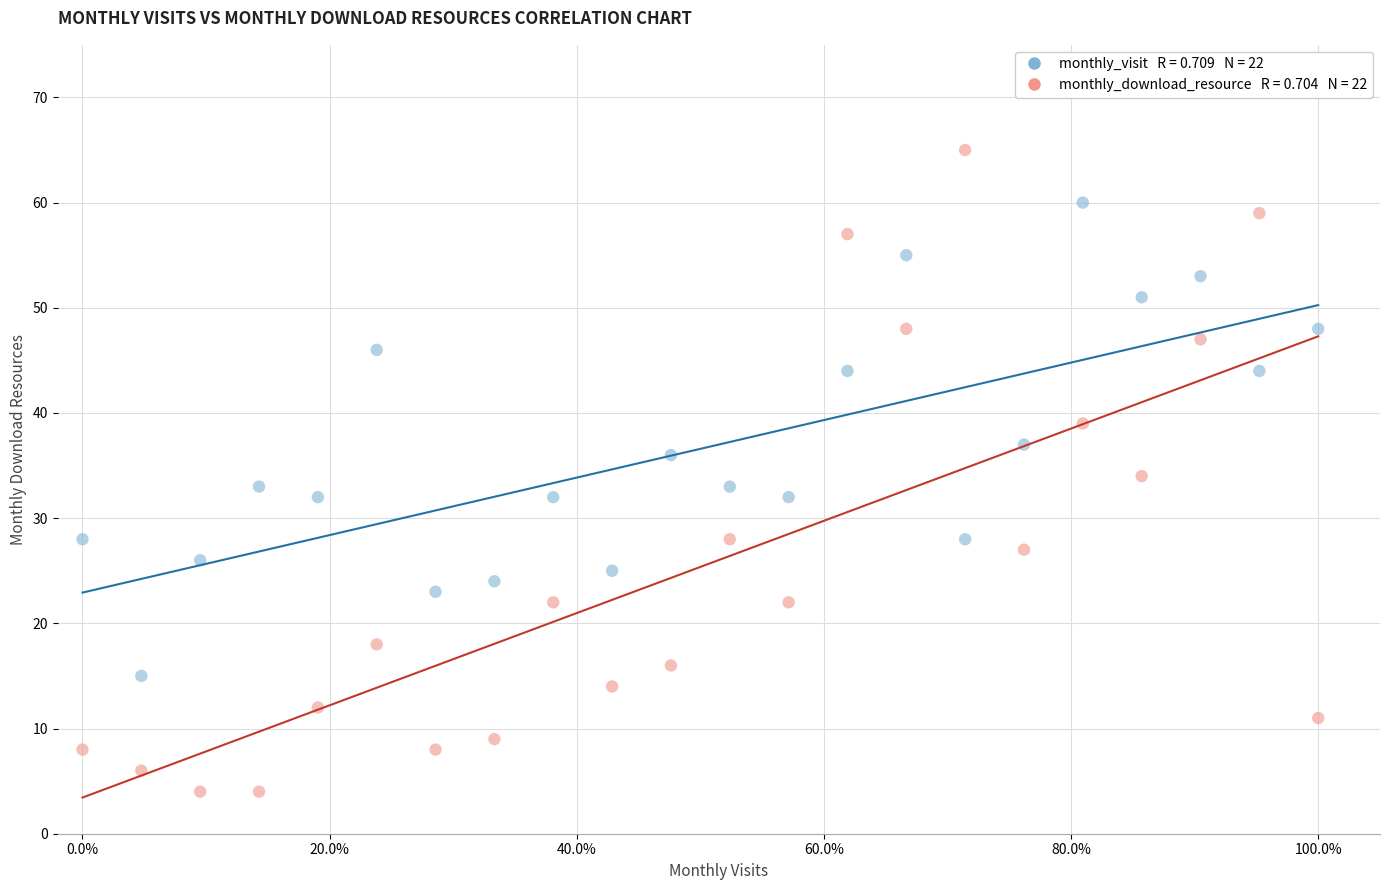

Across all data points, what is the range of Y values (max minus min)?

61